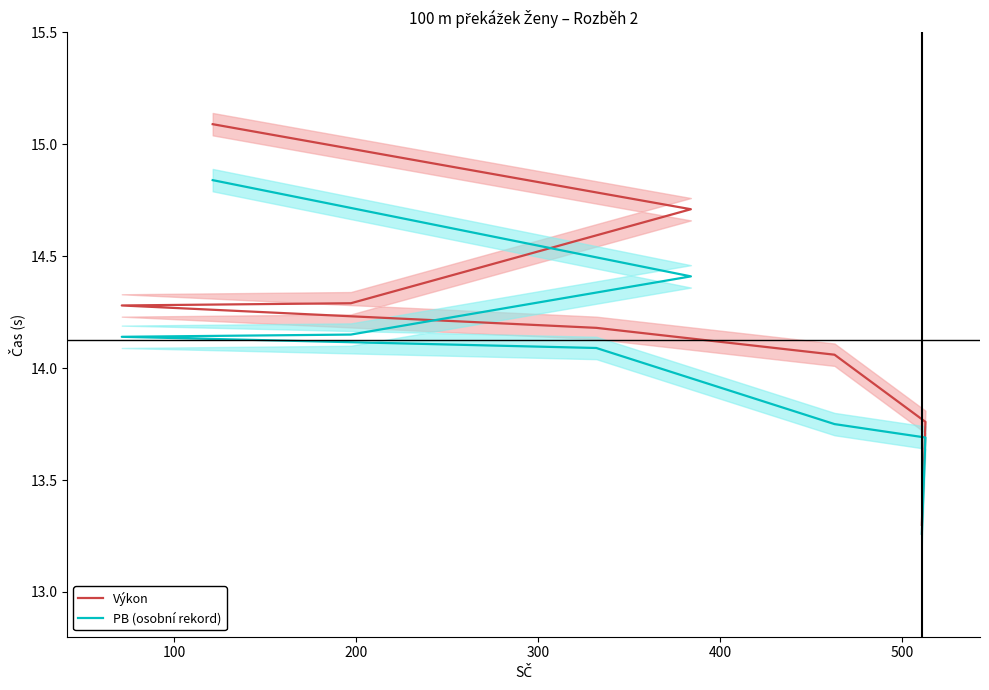

Rank the series at 100 from lowest to highest value.

PB (osobní rekord), Výkon